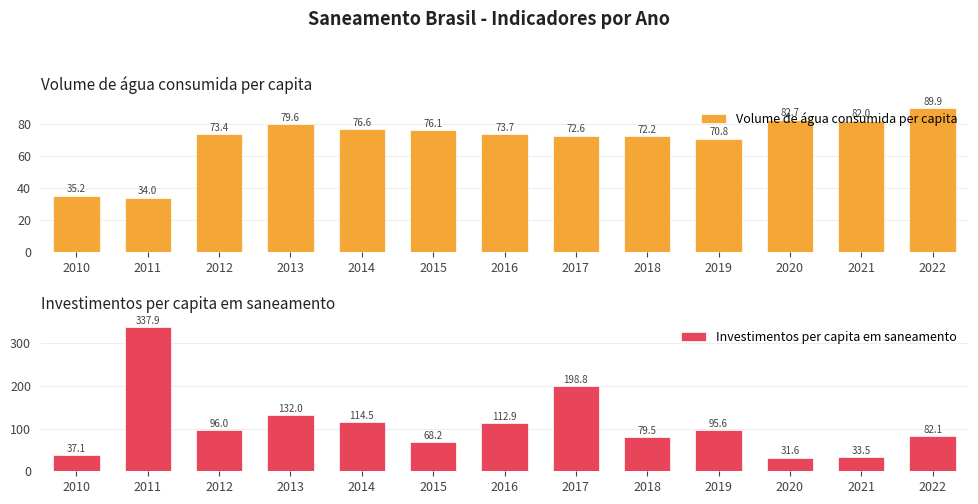

Reading left to right, what are all the values shown in this chart?

Volume de água consumida per capita: 35.2	34.0	73.4	79.6	76.6	76.1	73.7	72.6	72.2	70.8	82.7	82.0	89.9
Investimentos per capita em saneamento: 37.1	337.9	96.0	132.0	114.5	68.2	112.9	198.8	79.5	95.6	31.6	33.5	82.1